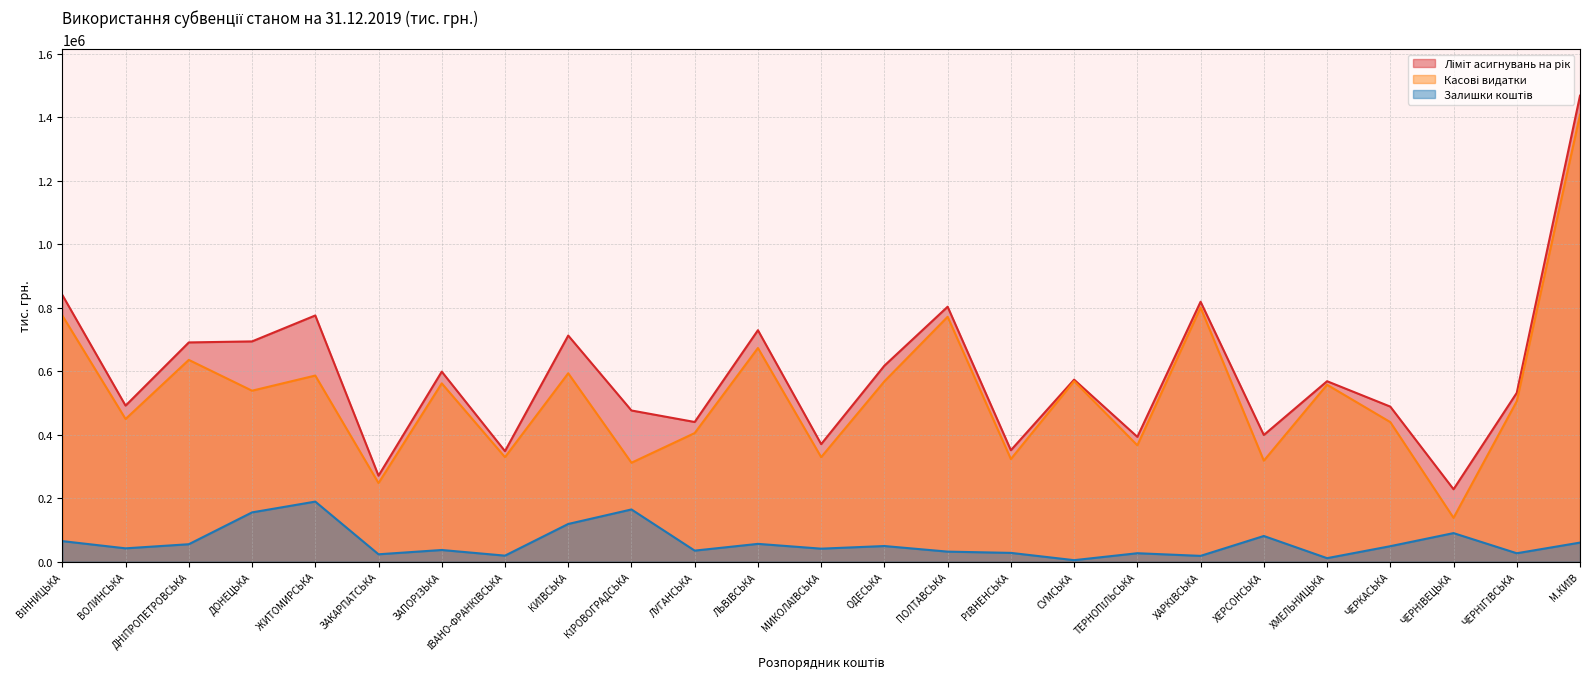

At which category does the chart reach its peak across all series?

М.КИЇВ